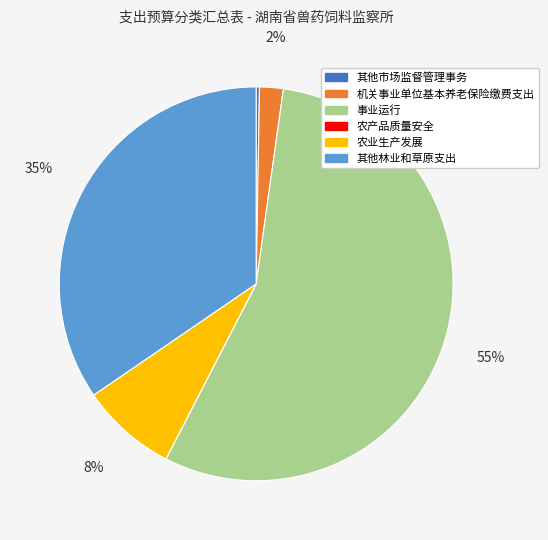

Which slice is the largest?

事业运行